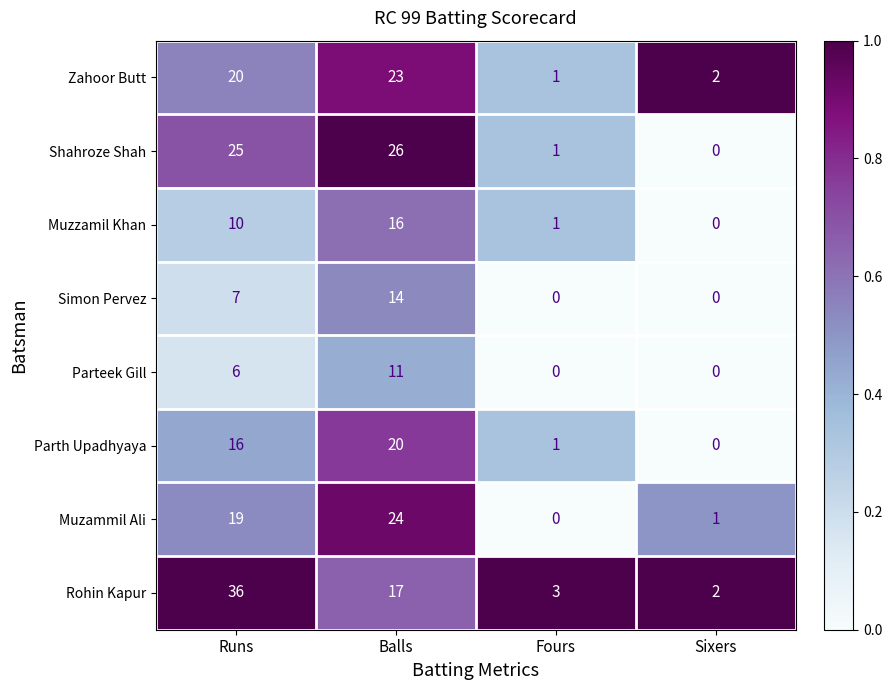

The Parteek Gill series shows 15 at Balls. True or false?

False